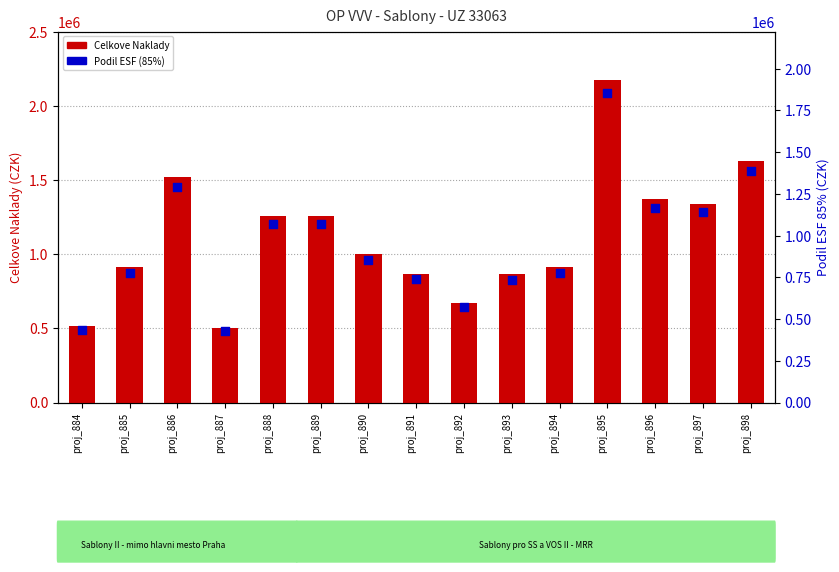

What is the total value across all series at proj_890?

1858402.7